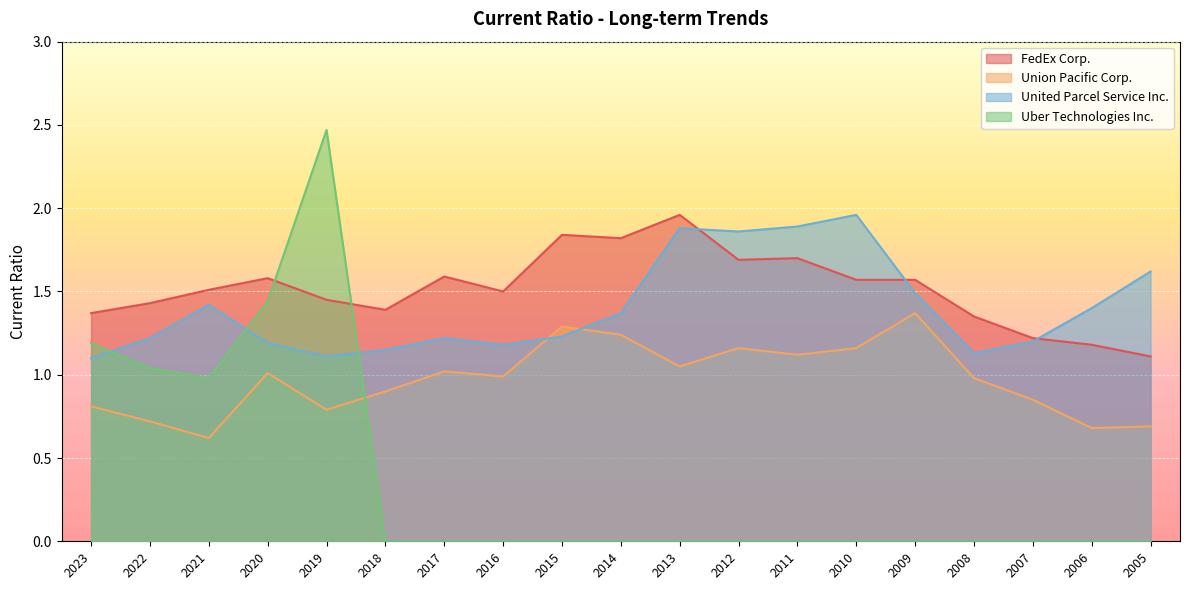

List the series in order of their peak value, highest first.

Uber Technologies Inc., FedEx Corp., United Parcel Service Inc., Union Pacific Corp.